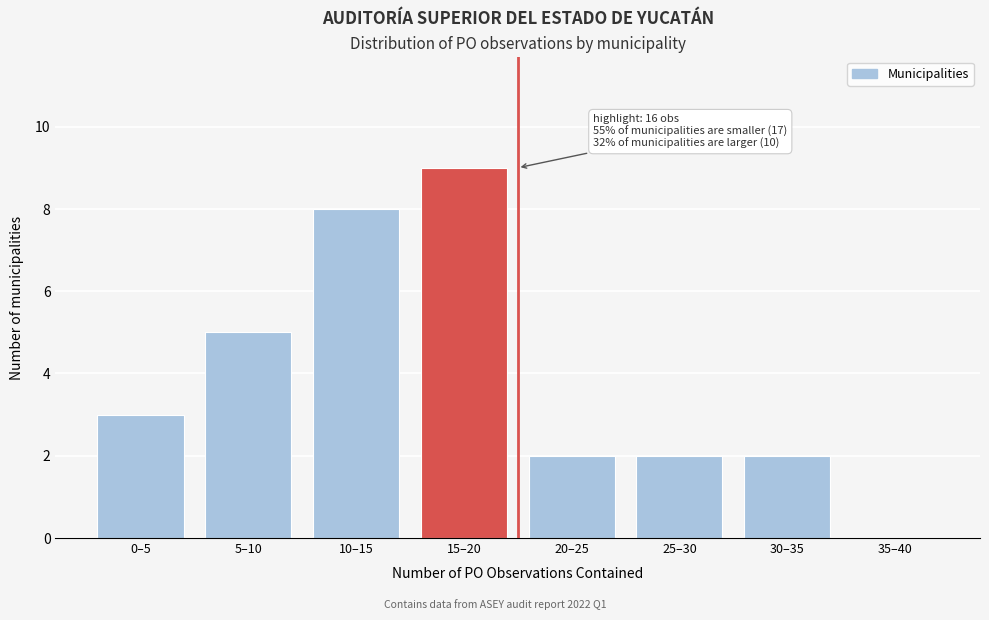

Reading left to right, what are all the values shown in this chart?

0–5=3	5–10=5	10–15=8	15–20=9	20–25=2	25–30=2	30–35=2	35–40=0